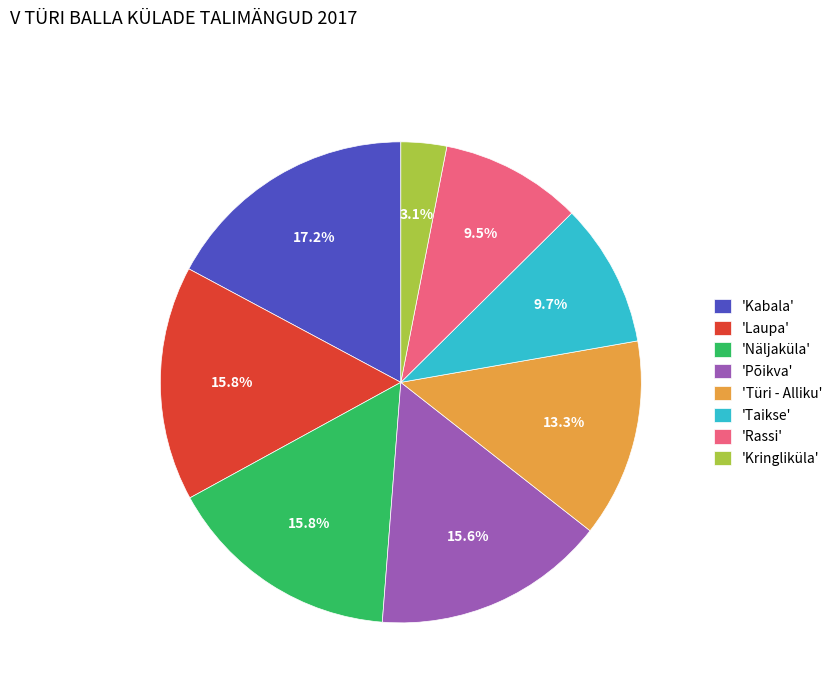

Count the number of slices in the pie.

8